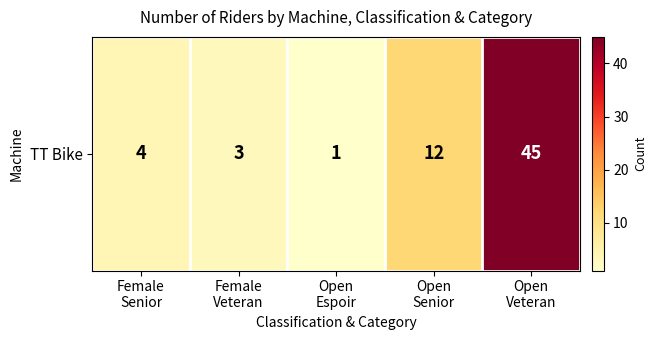

Where does the data first go above 4?

Open
Senior